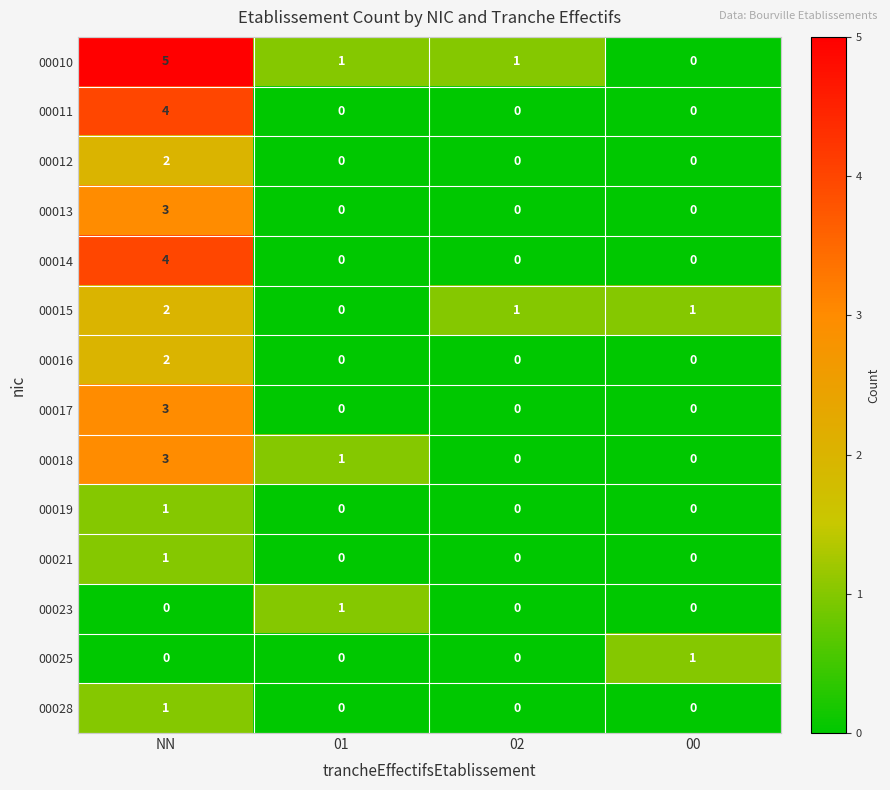

Which category has the highest value across all series?

NN